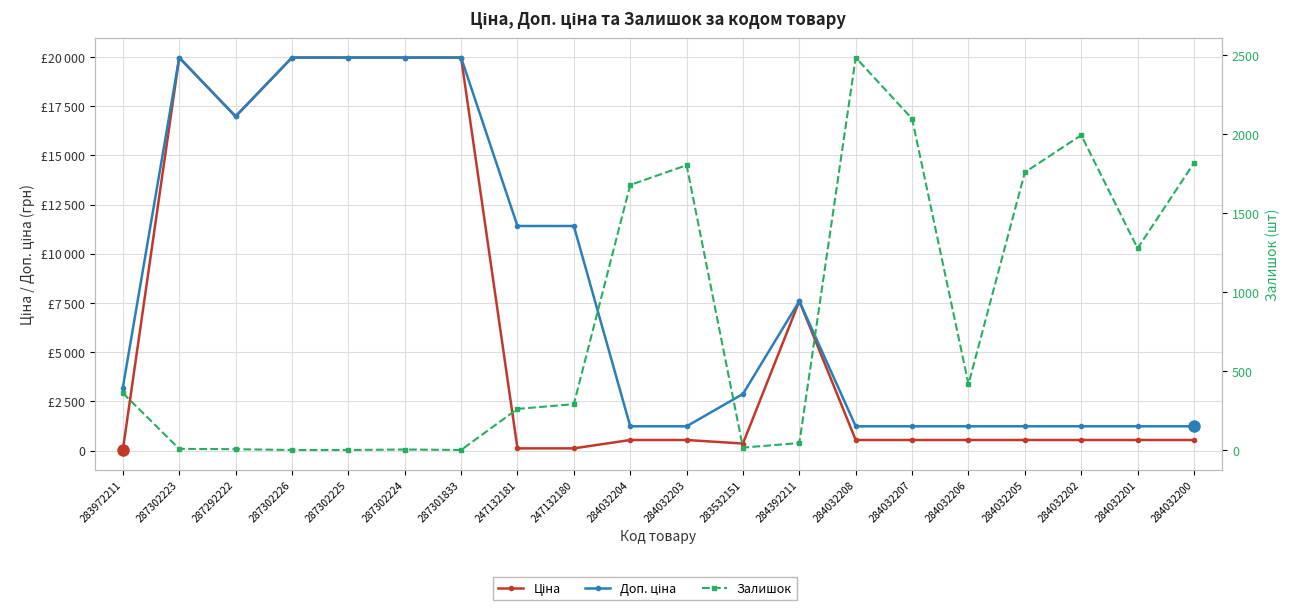

What is the sum of the Ціна values at 284032207 and 287302225?

20503.2